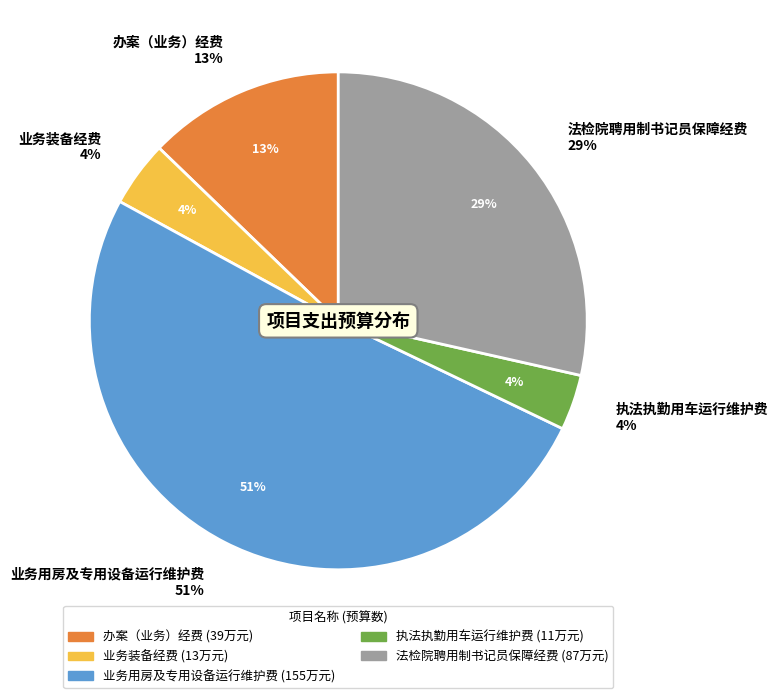

Does any single category account for the majority?

Yes